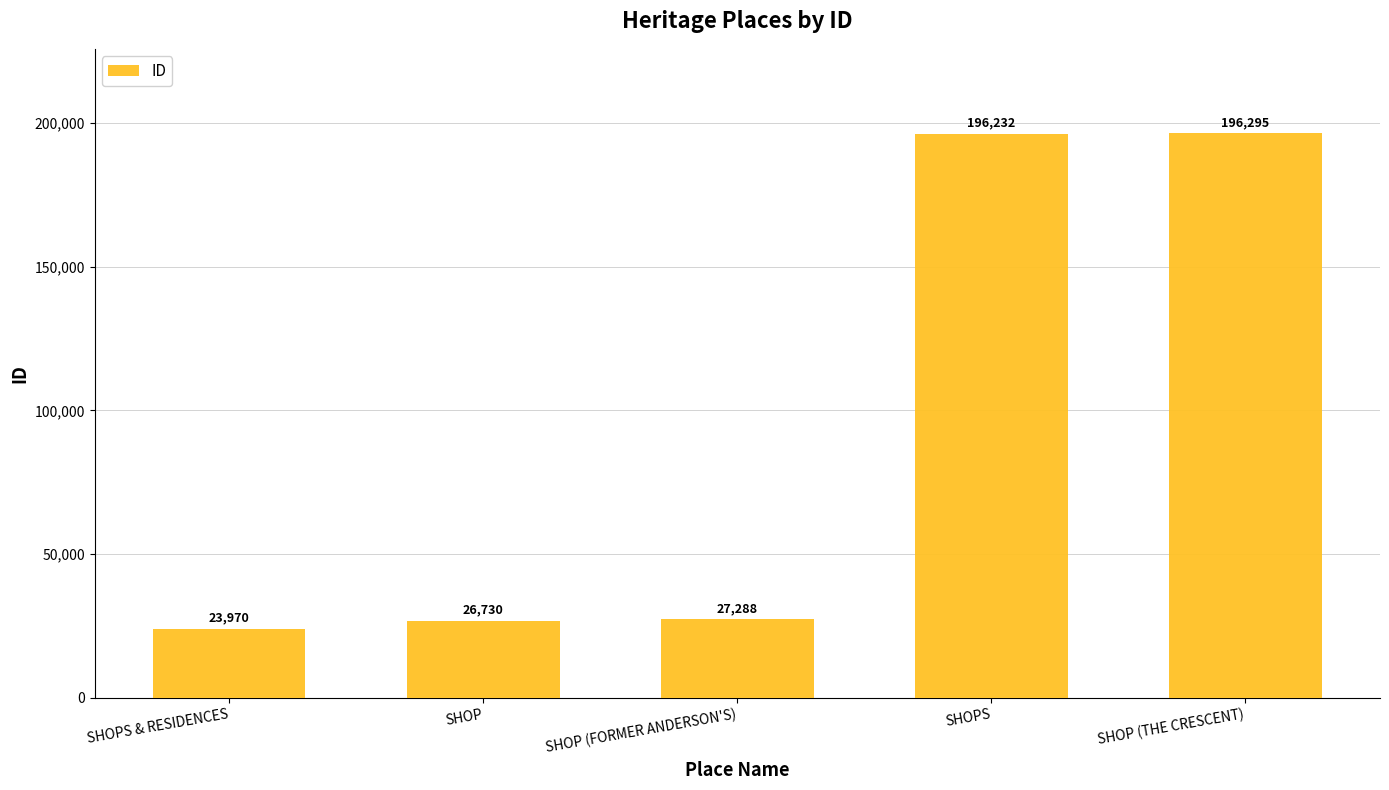

Between SHOPS & RESIDENCES and SHOP (THE CRESCENT), which is larger?

SHOP (THE CRESCENT)